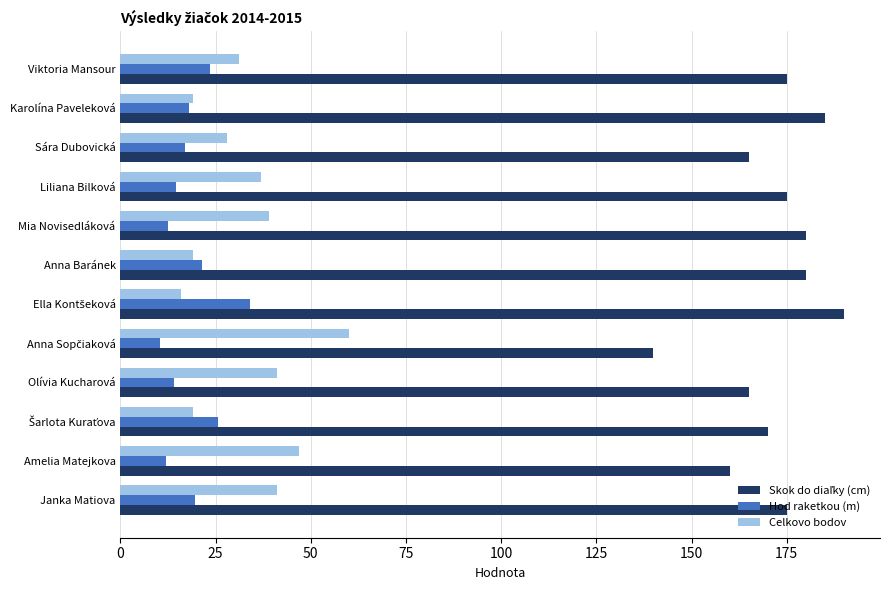

Is it true that Celkovo bodov equals 19.0 at Karolína Paveleková?

True